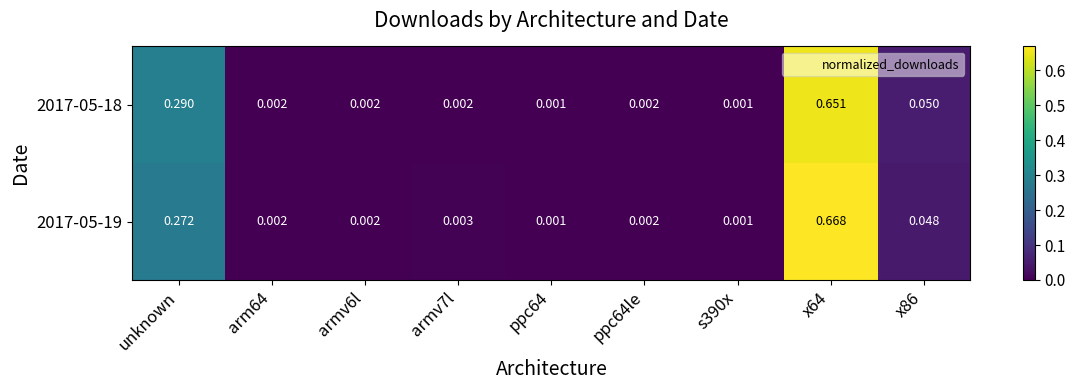

Is the value of 2017-05-19 at ppc64 greater than the value of 2017-05-18 at armv6l?

No